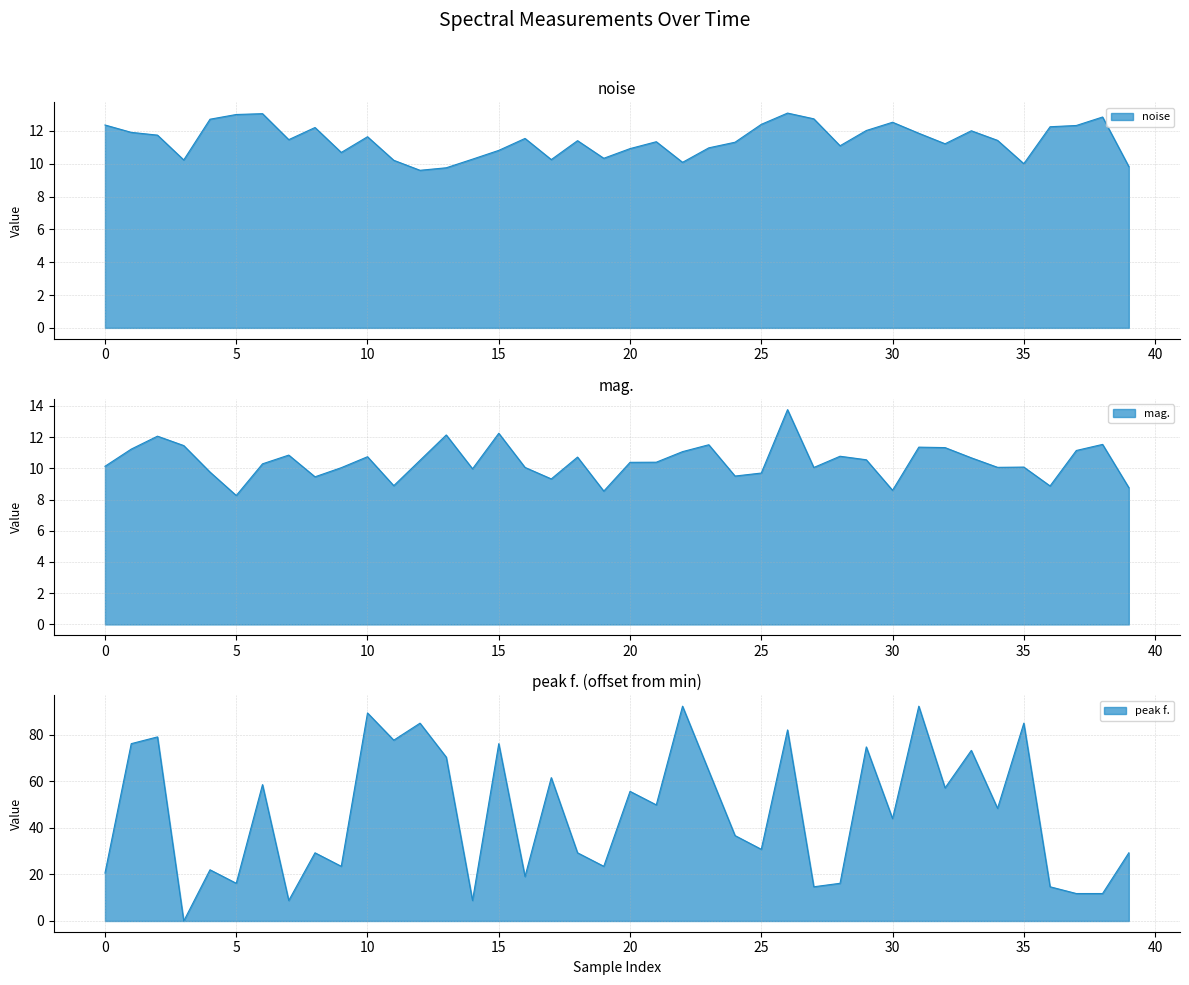

After their last crossing, which series has the higher values: peak f. or noise?

peak f.